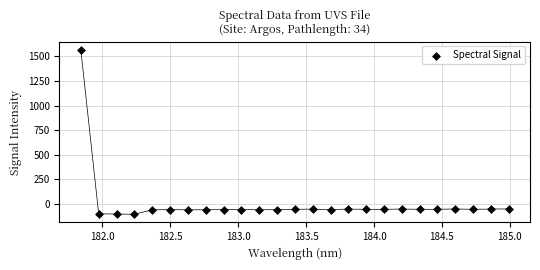

What is the range of Y values (max minus min)?

1671.8